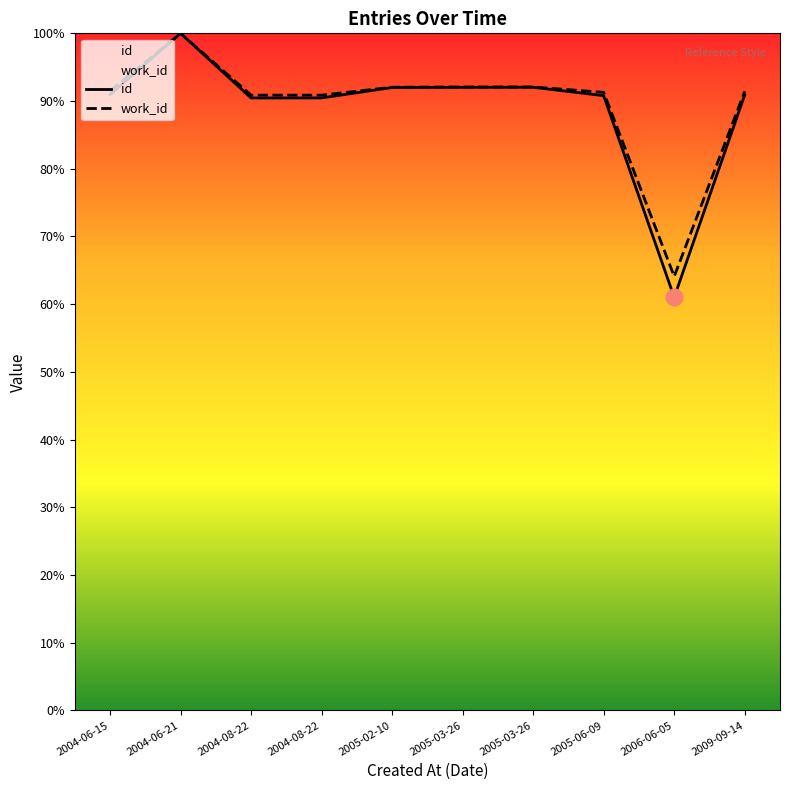

The work_id series shows 22983.9 at 2005-06-09. True or false?

False